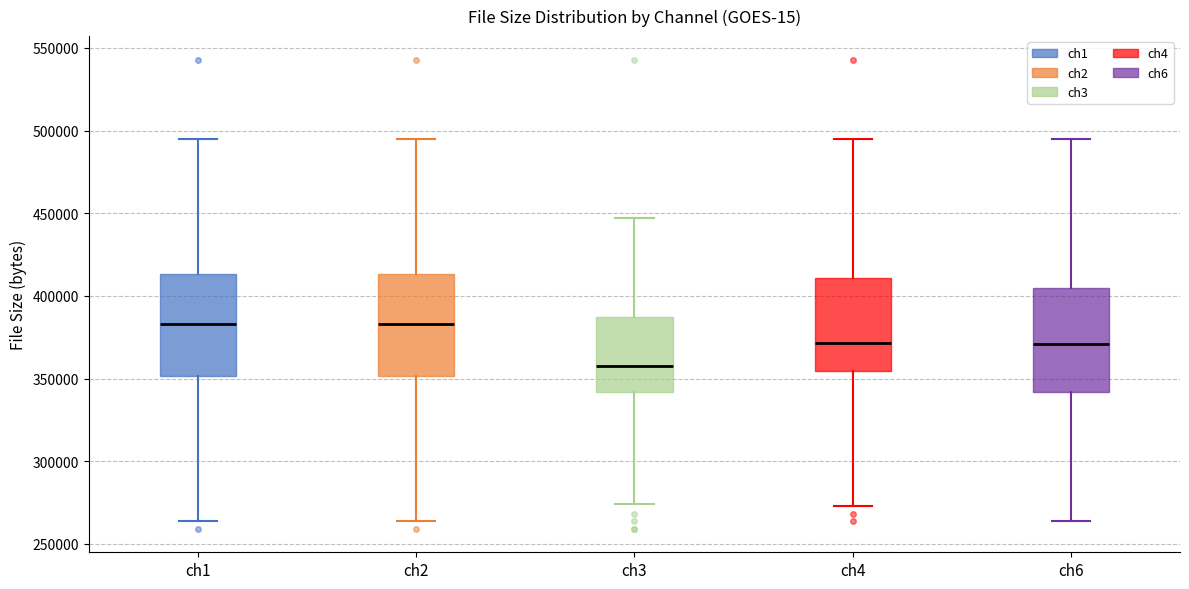

Where does the lower whisker of the box for ch6 end on the y-axis? The values are not printed on the chart, so give them approximately, as read against the axis.

265000